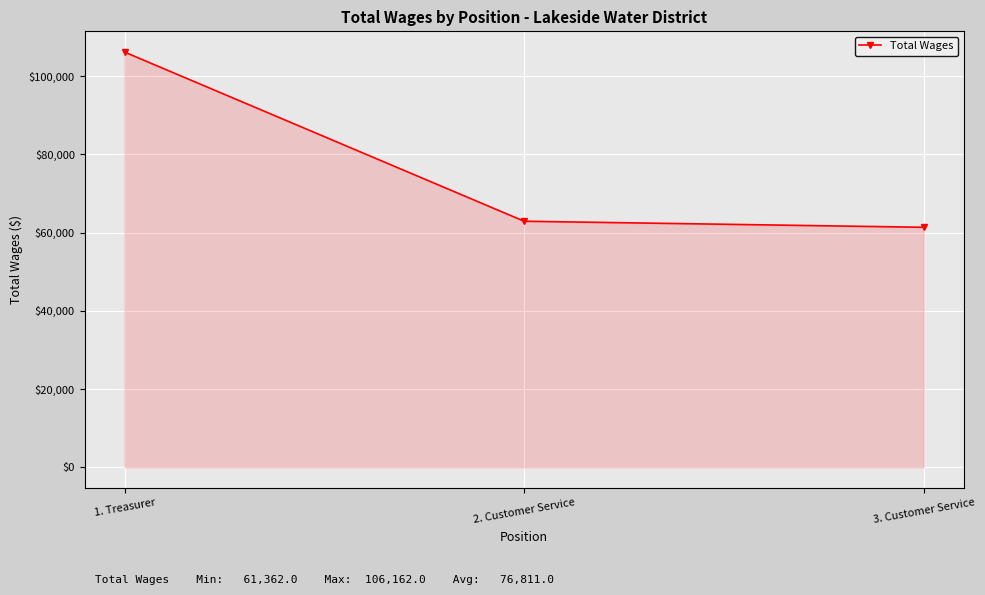

What position from the left is 1. Treasurer?

1